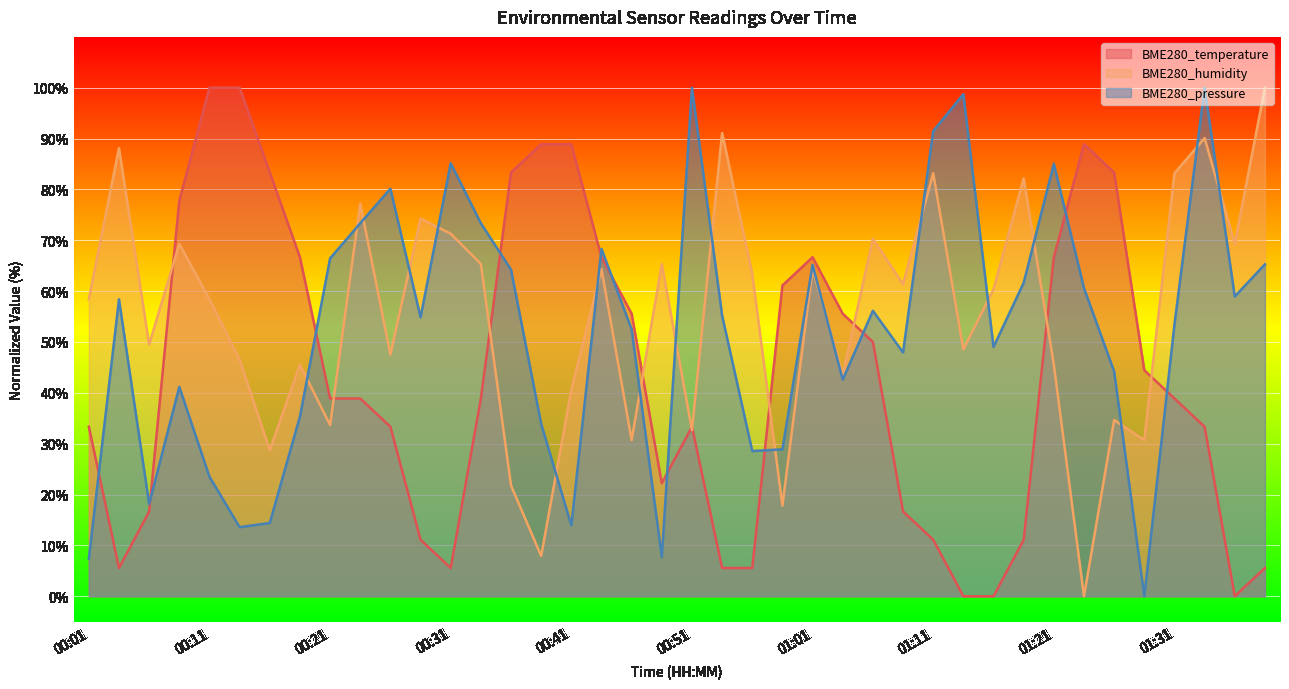

Reading left to right, transcribe all the data shown in this chart.

BME280_temperature: 00:01=33.3	00:04=5.6	00:06=16.7	00:09=77.8	00:11=100.0	00:14=100.0	00:16=83.3	00:19=66.7	00:21=38.9	00:24=38.9	00:26=33.3	00:29=11.1	00:31=5.6	00:34=38.9	00:36=83.3	00:39=88.9	00:41=88.9	00:44=66.7	00:46=55.6	00:49=22.2	00:51=33.3	00:53=5.6	00:56=5.6	00:58=61.1	01:01=66.7	01:03=55.6	01:06=50.0	01:08=16.7	01:11=11.1	01:13=0.0	01:16=0.0	01:18=11.1	01:21=66.7	01:23=88.9	01:26=83.3	01:28=44.4	01:31=38.9	01:33=33.3	01:36=0.0	01:38=5.6
BME280_humidity: 00:01=58.4	00:04=88.1	00:06=49.5	00:09=69.3	00:11=58.4	00:14=46.5	00:16=28.7	00:19=45.5	00:21=33.7	00:24=77.2	00:26=47.5	00:29=74.3	00:31=71.3	00:34=65.3	00:36=21.8	00:39=7.9	00:41=40.6	00:44=64.4	00:46=30.7	00:49=65.3	00:51=32.7	00:53=91.1	00:56=63.4	00:58=17.8	01:01=64.4	01:03=43.6	01:06=70.3	01:08=61.4	01:11=83.2	01:13=48.5	01:16=60.4	01:18=82.2	01:21=45.5	01:23=0.0	01:26=34.7	01:28=30.7	01:31=83.2	01:33=90.1	01:36=69.3	01:38=100.0
BME280_pressure: 00:01=7.4	00:04=58.4	00:06=18.2	00:09=41.2	00:11=23.5	00:14=13.6	00:16=14.4	00:19=35.3	00:21=66.4	00:24=73.4	00:26=80.1	00:29=54.9	00:31=85.1	00:34=73.4	00:36=64.2	00:39=33.9	00:41=13.9	00:44=68.3	00:46=52.5	00:49=7.7	00:51=100.0	00:53=55.2	00:56=28.6	00:58=28.9	01:01=65.2	01:03=42.6	01:06=56.1	01:08=47.9	01:11=91.5	01:13=98.7	01:16=49.0	01:18=61.6	01:21=85.0	01:23=60.6	01:26=44.2	01:28=0.0	01:31=53.4	01:33=100.0	01:36=58.9	01:38=65.3